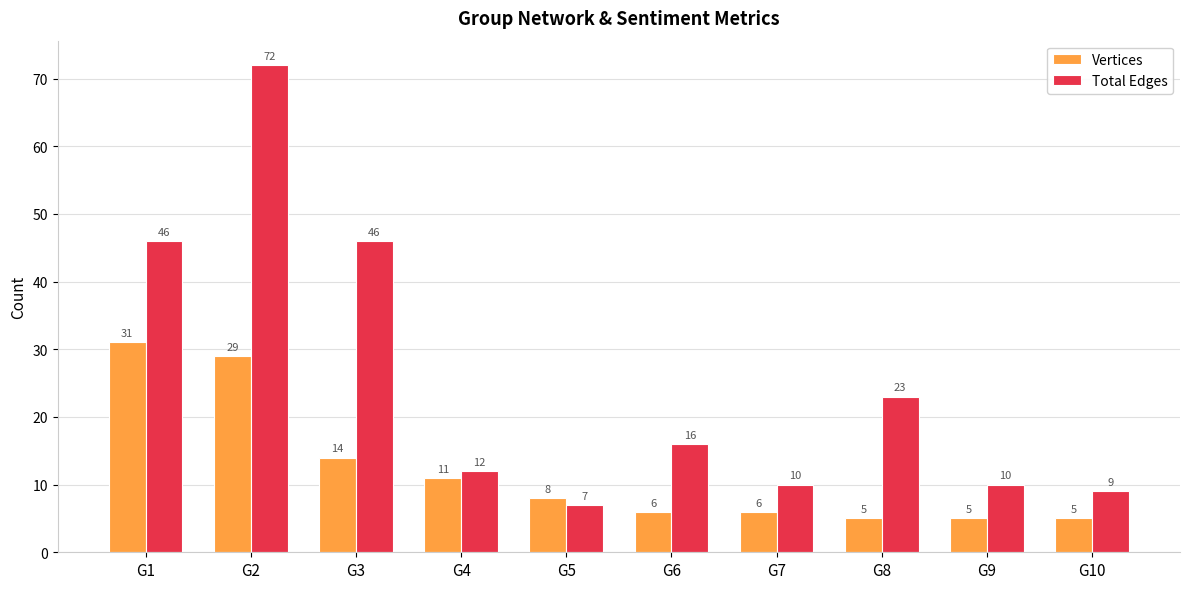

What is the value of the Total Edges bar at the 9th from the left?

10